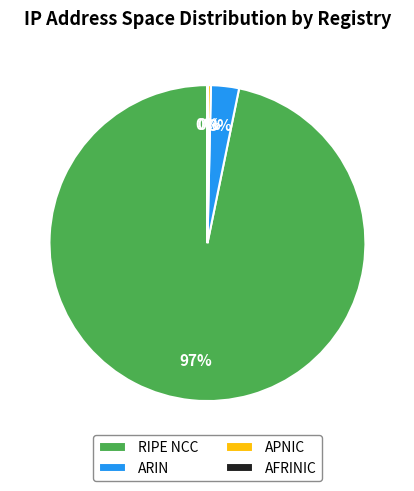

To the nearest percent, what portion does RIPE NCC represent?

97%